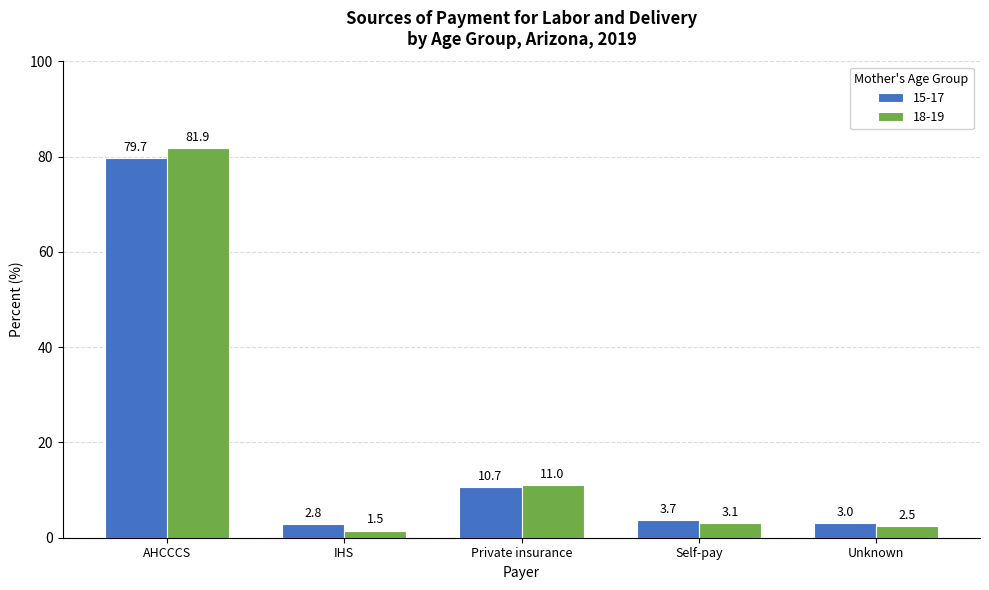

At how many categories does at least one series exceed 5?

2